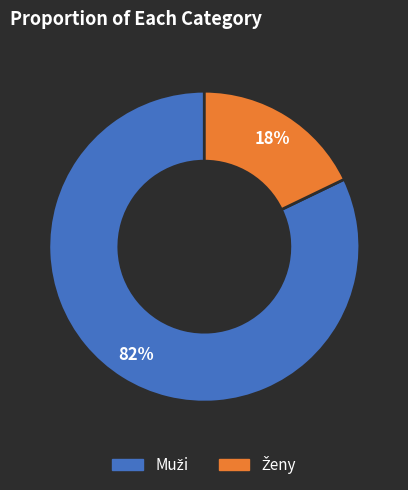

To the nearest percent, what is the difference between the largest and smallest slice percentages?

64%